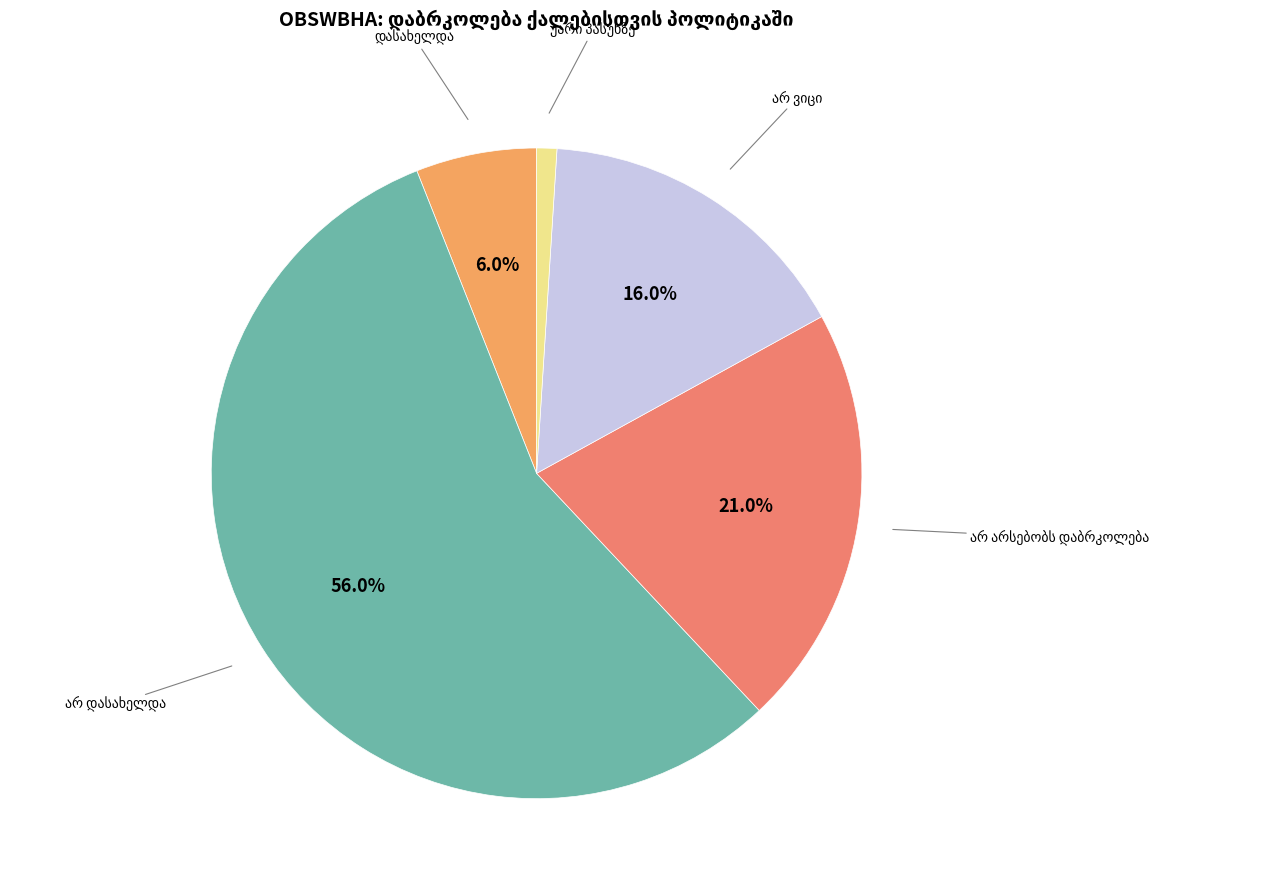

Is there a majority slice in this chart?

Yes